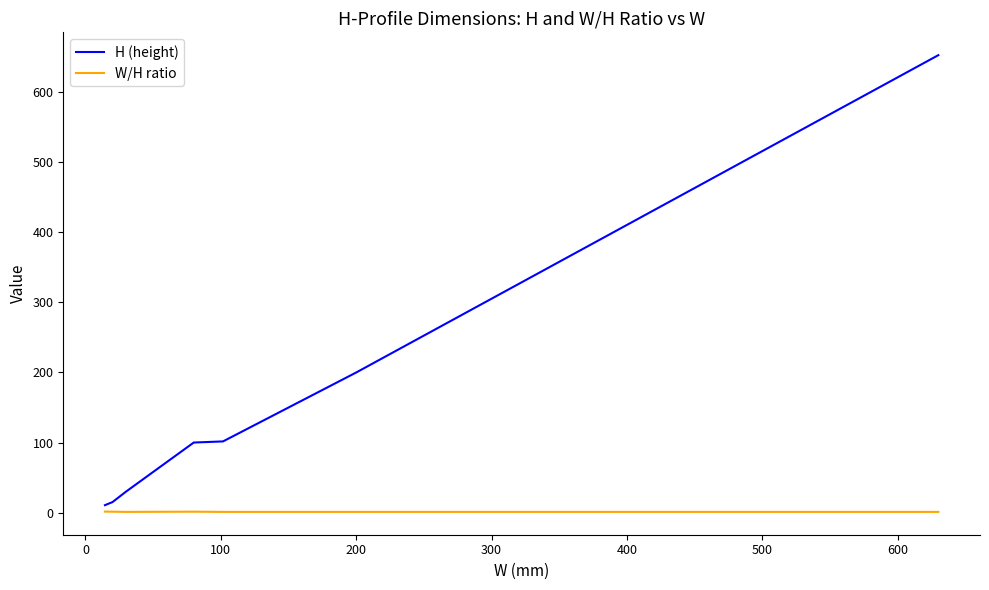

What is the difference between the maximum and minimum values in the H (height) series?

642.4